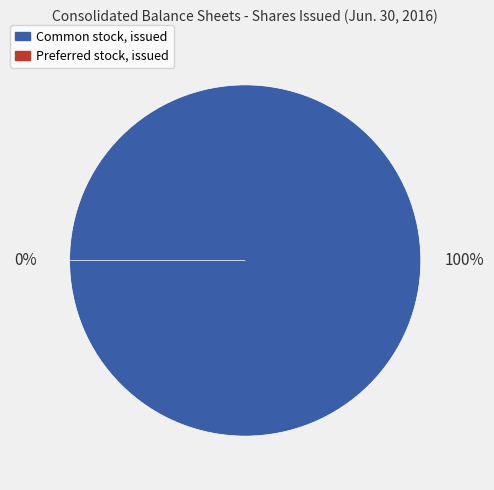

Count the number of slices in the pie.

2